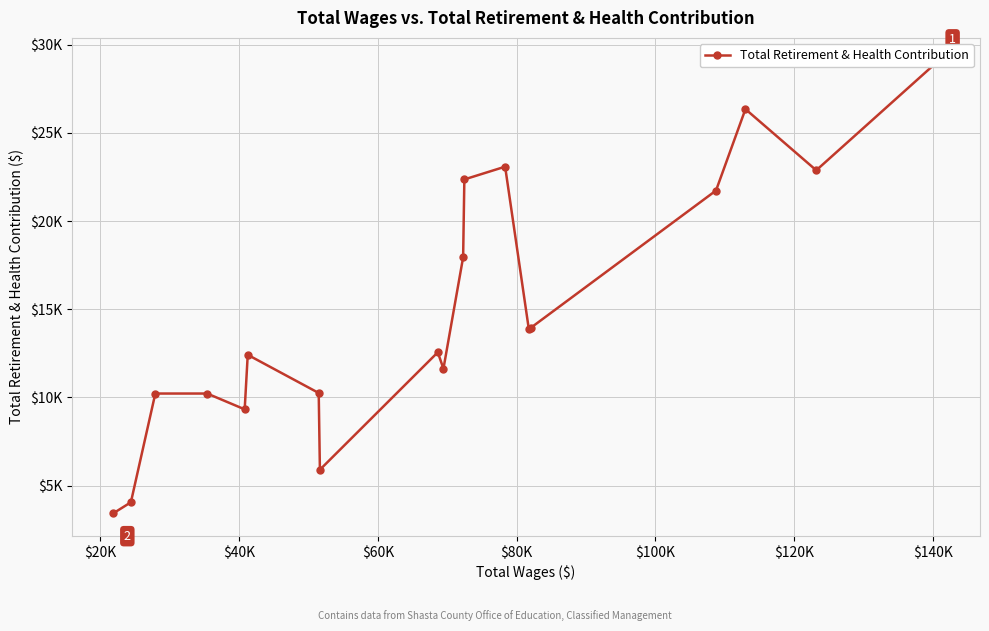

What is the average value?

14800